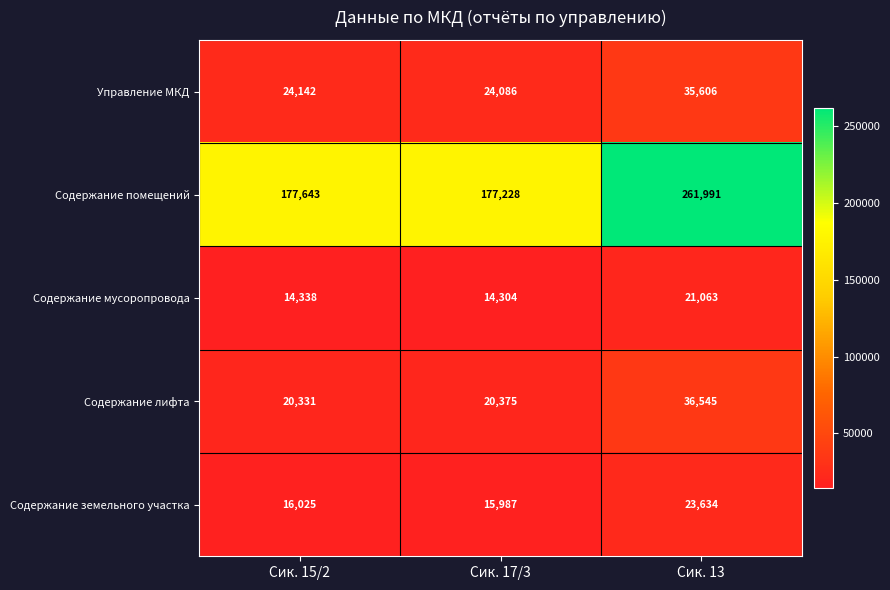

Rank the series at Сик. 13 from lowest to highest value.

Содержание мусоропровода, Содержание земельного участка, Управление МКД, Содержание лифта, Содержание помещений